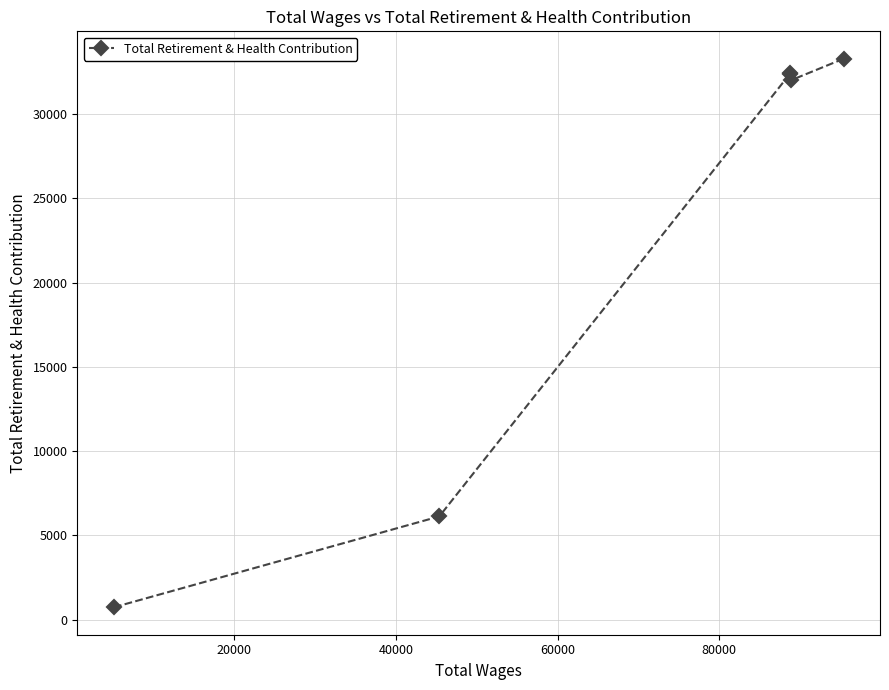

What is the value of the 2nd point from the left?

6130